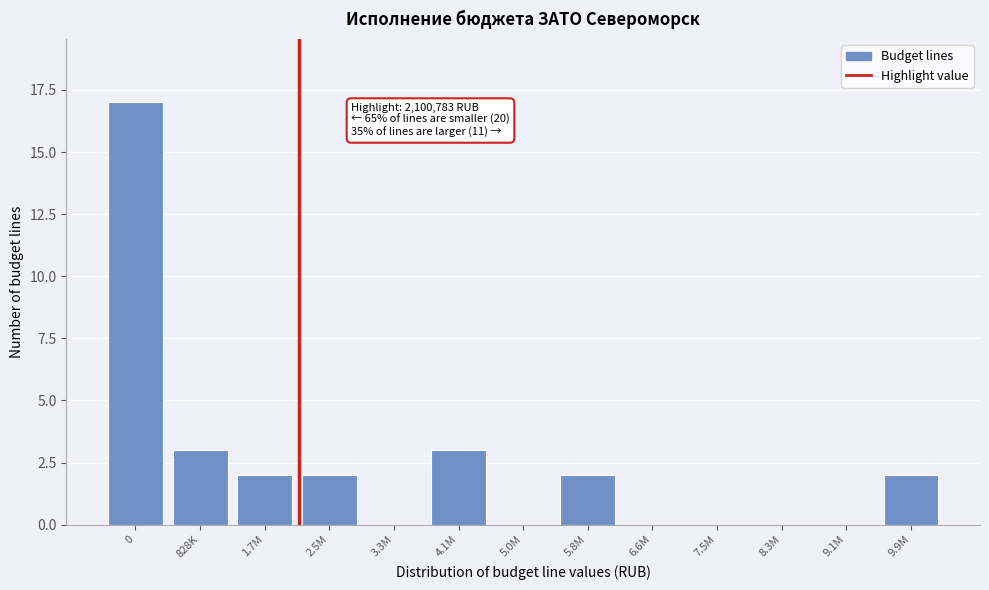

Reading left to right, list all the values displayed in this chart.

0=17	828K=3	1.7M=2	2.5M=2	3.3M=0	4.1M=3	5.0M=0	5.8M=2	6.6M=0	7.5M=0	8.3M=0	9.1M=0	9.9M=2